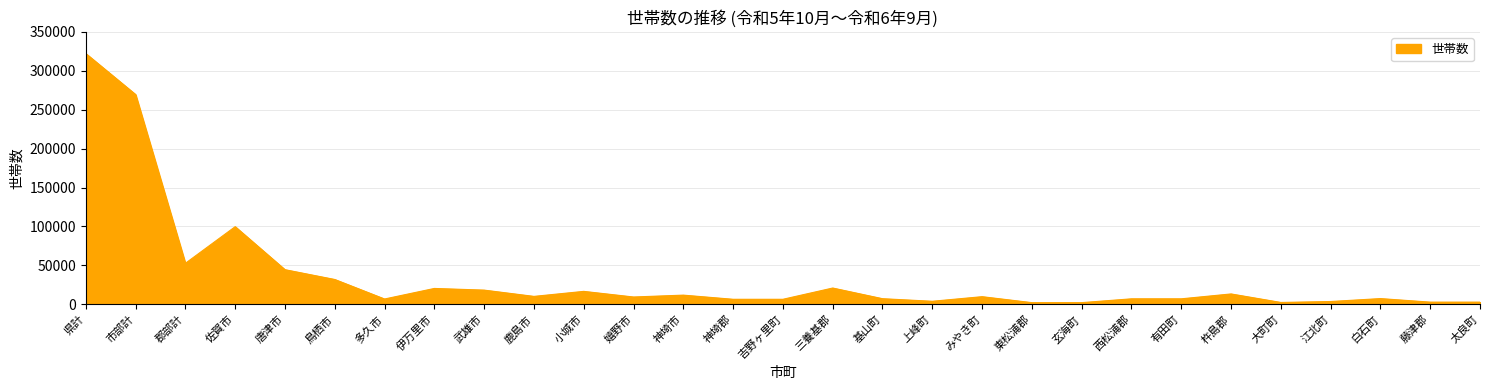

The chart shows a value of 2797 at 太良町. True or false?

True